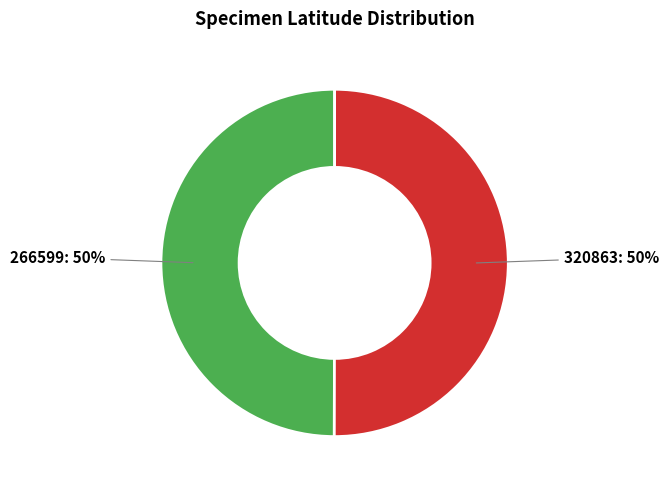

What percentage is the 320863 slice, to the nearest percent?

50%